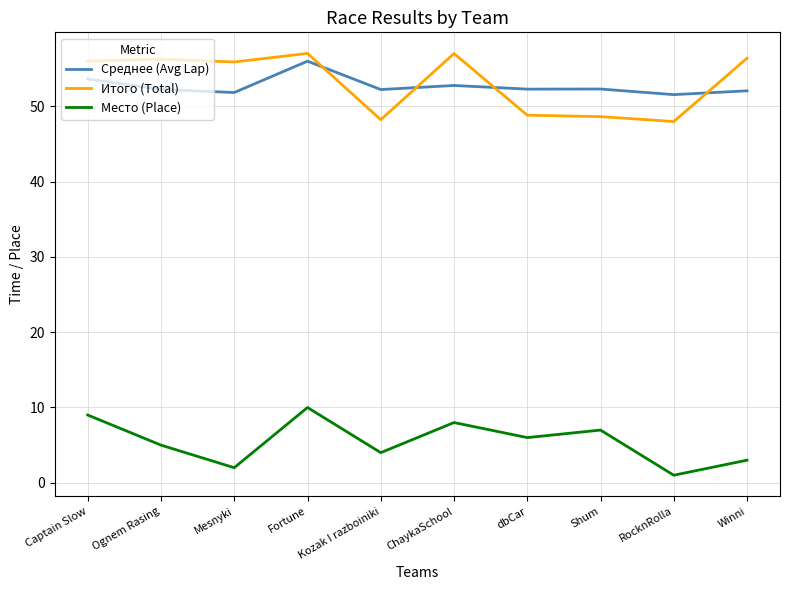

At which category is the sum across all series the highest?

Fortune